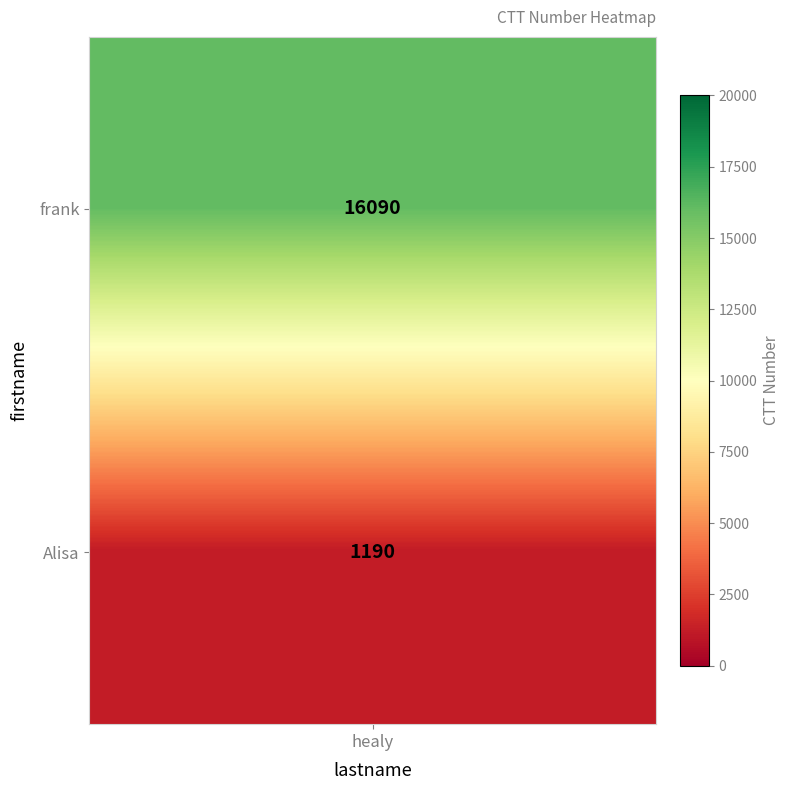

Reading left to right, transcribe all the data shown in this chart.

0=16090	1=1190